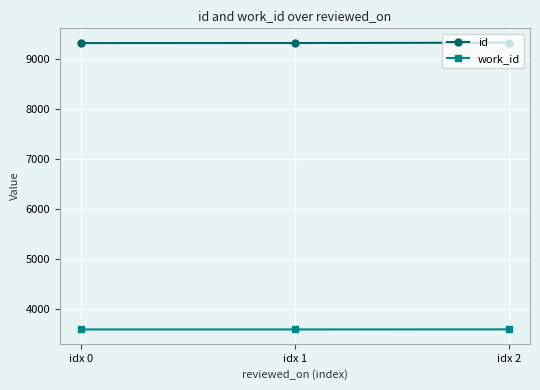

Does the chart have visible grid lines?

Yes